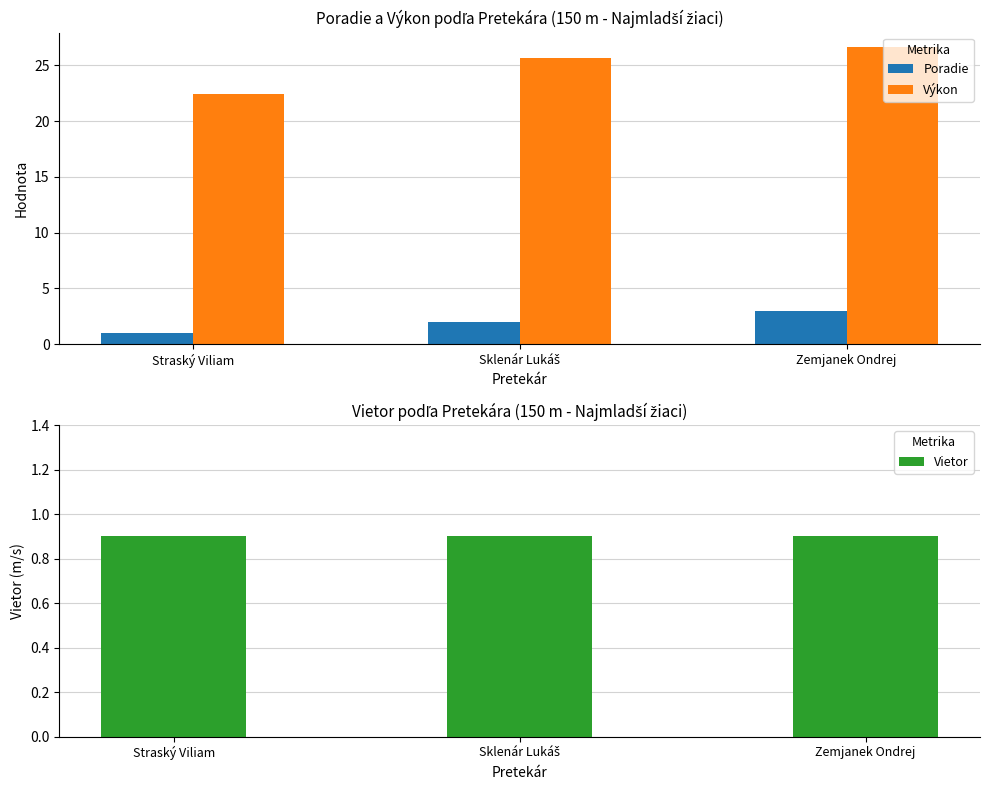

Is it true that Výkon equals 22.5 at Straský Viliam?

True